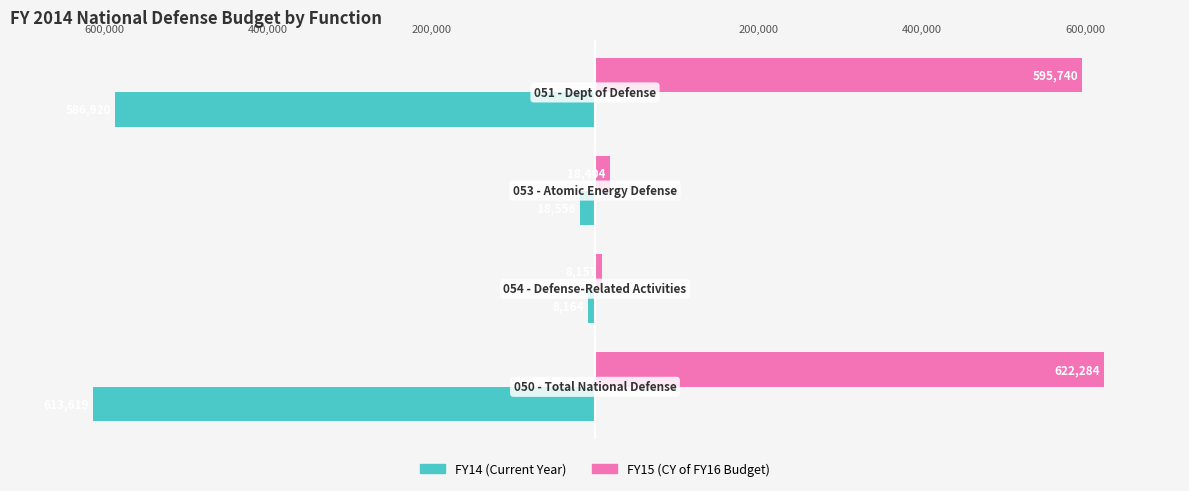

What are all the series names shown in the legend?

FY14 (Current Year), FY15 (CY of FY16 Budget)